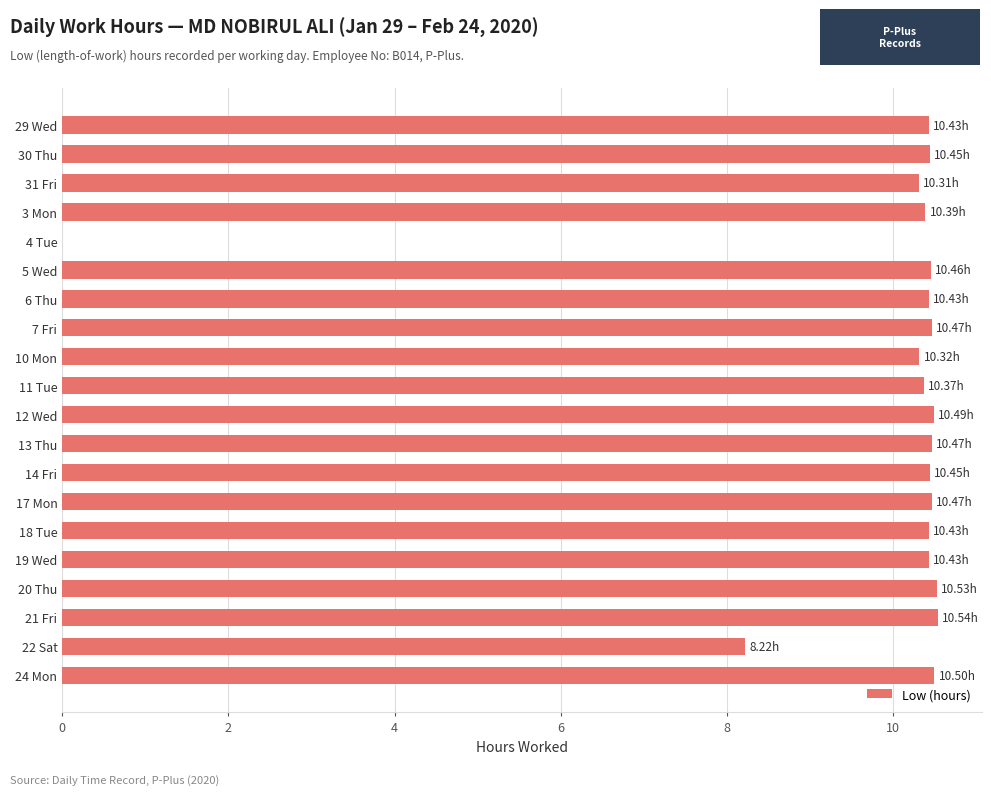

What is the ratio of the value at 11 Tue to the value at 22 Sat?

1.3